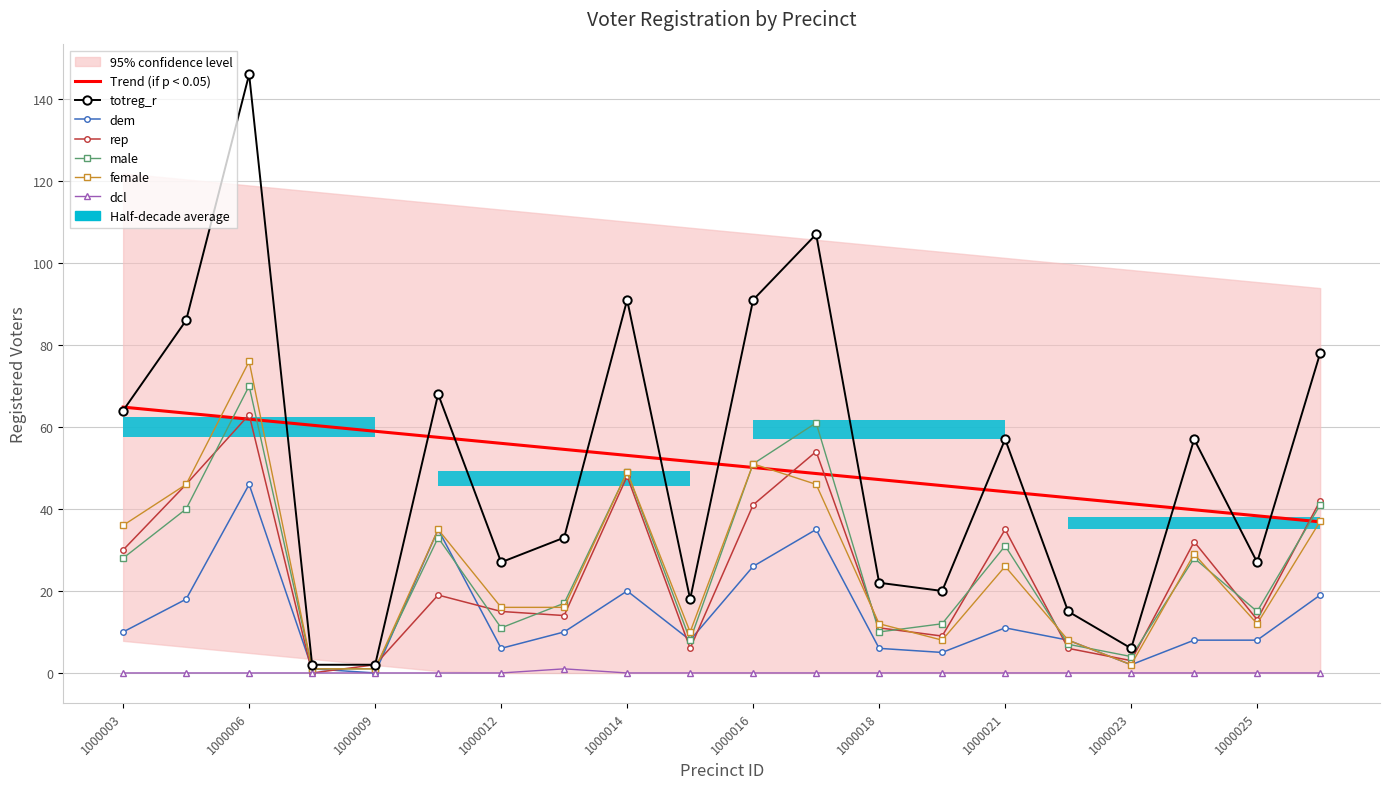

Between 1000024 and 1000025, which series saw the biggest shift?

totreg_r